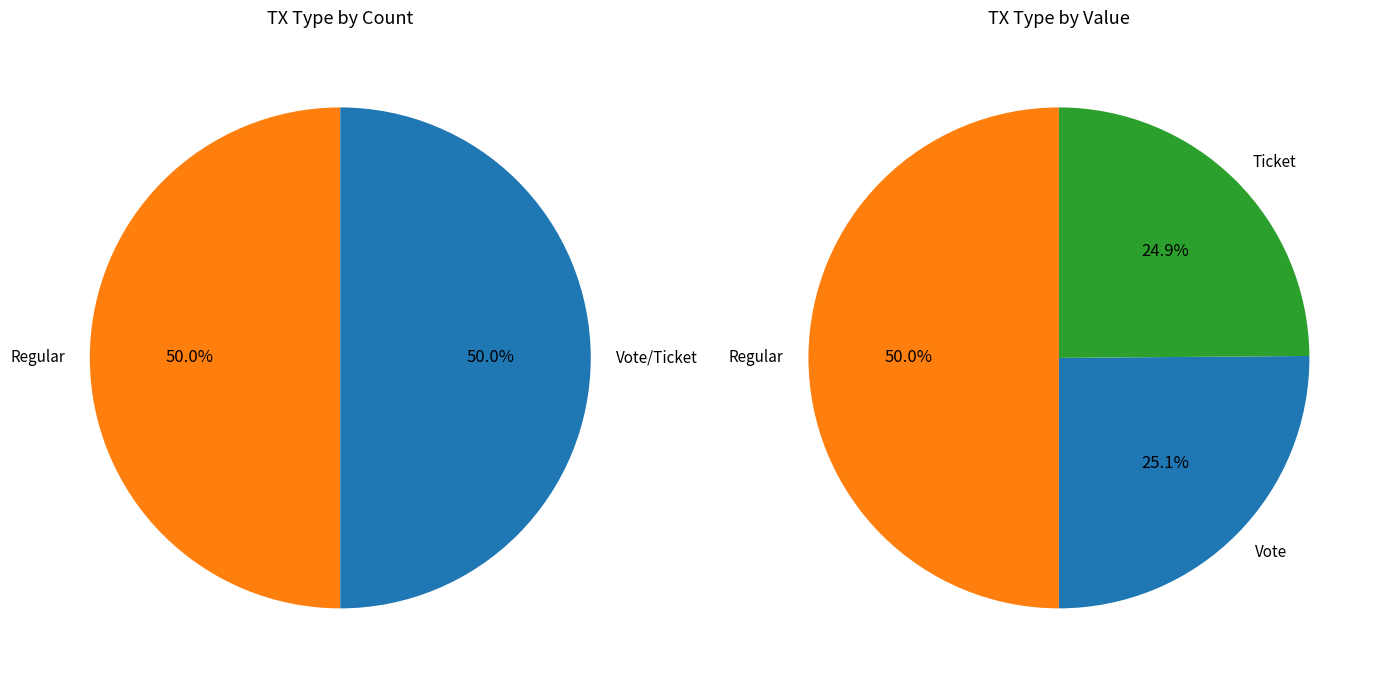

Does Ticket represent more than half of the total?

No